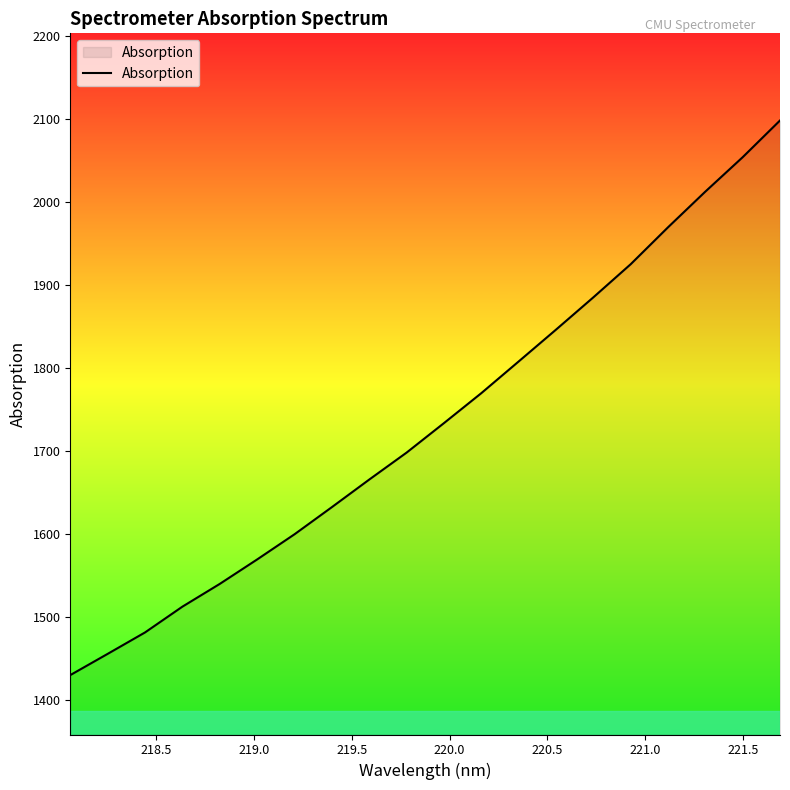

What is the smallest value displayed?

1430.5